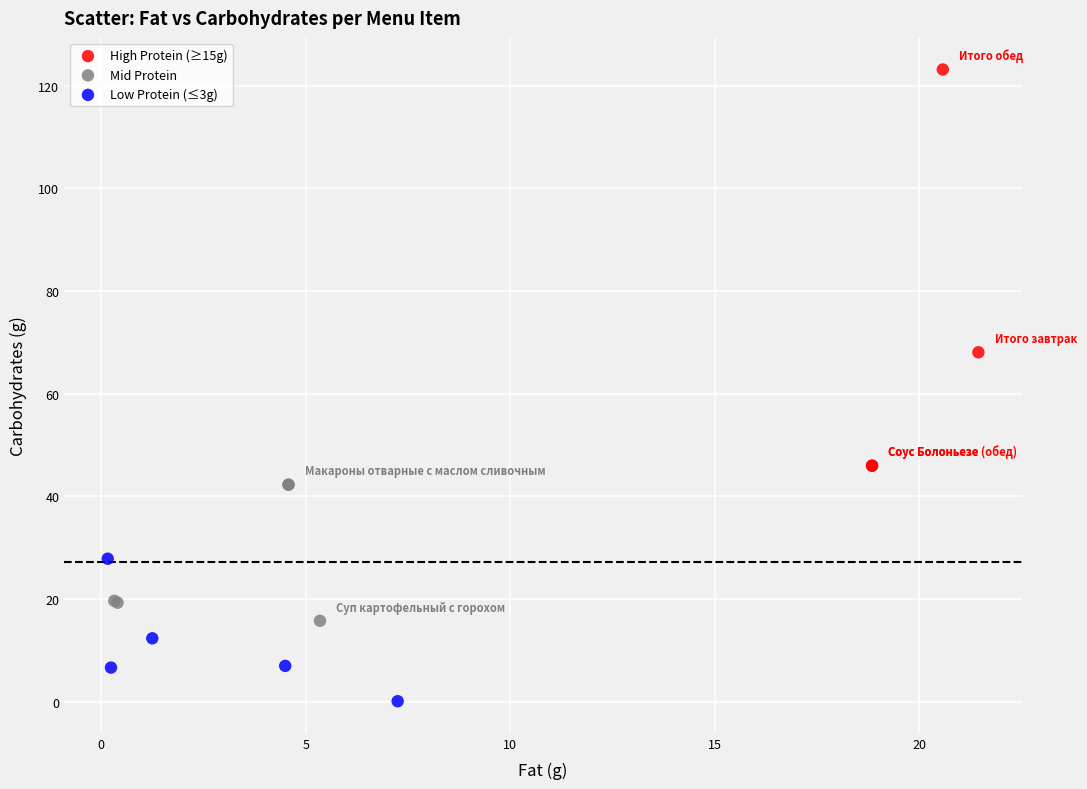

Which series has the largest Y range (max minus min)?

High Protein (≥15g)